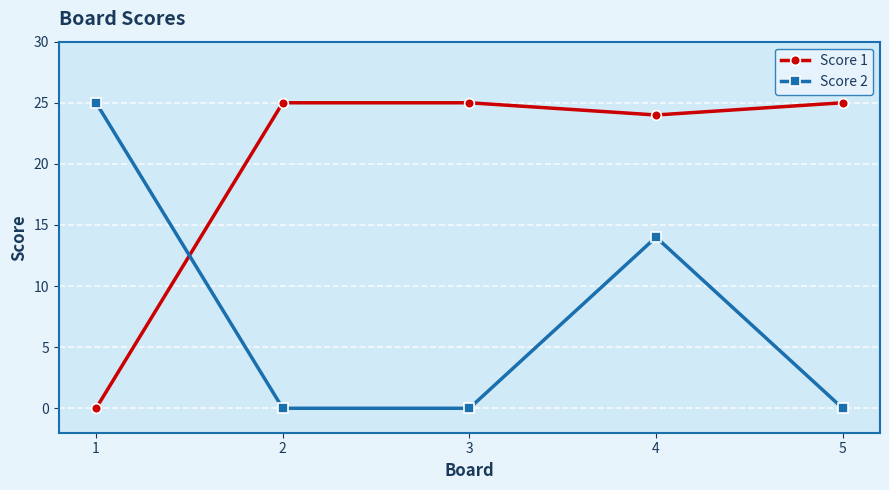

What is the maximum value for Score 2?

25